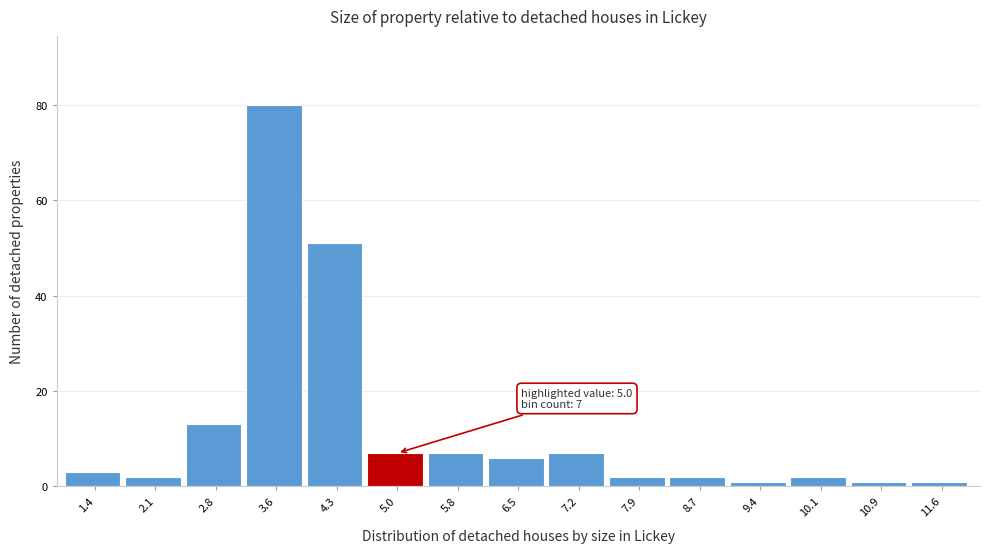

Which range on the x-axis has the tallest bar?

3.2 to 3.9